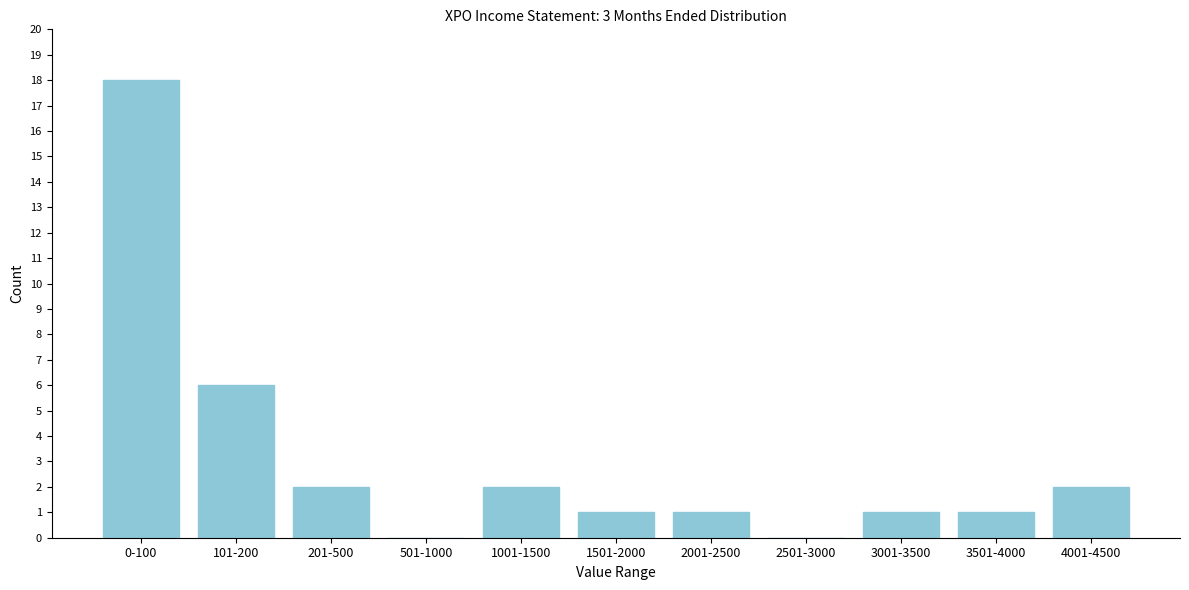

Reading left to right, transcribe all the data shown in this chart.

0-100=18	101-200=6	201-500=2	501-1000=0	1001-1500=2	1501-2000=1	2001-2500=1	2501-3000=0	3001-3500=1	3501-4000=1	4001-4500=2